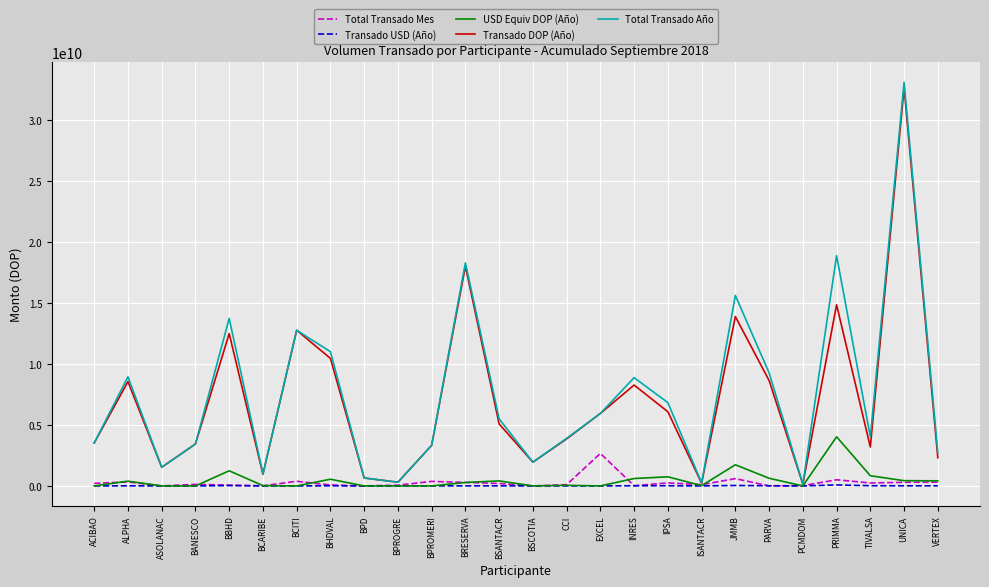

Is it true that Total Transado Año equals 9488155882.4 at IPSA?

False